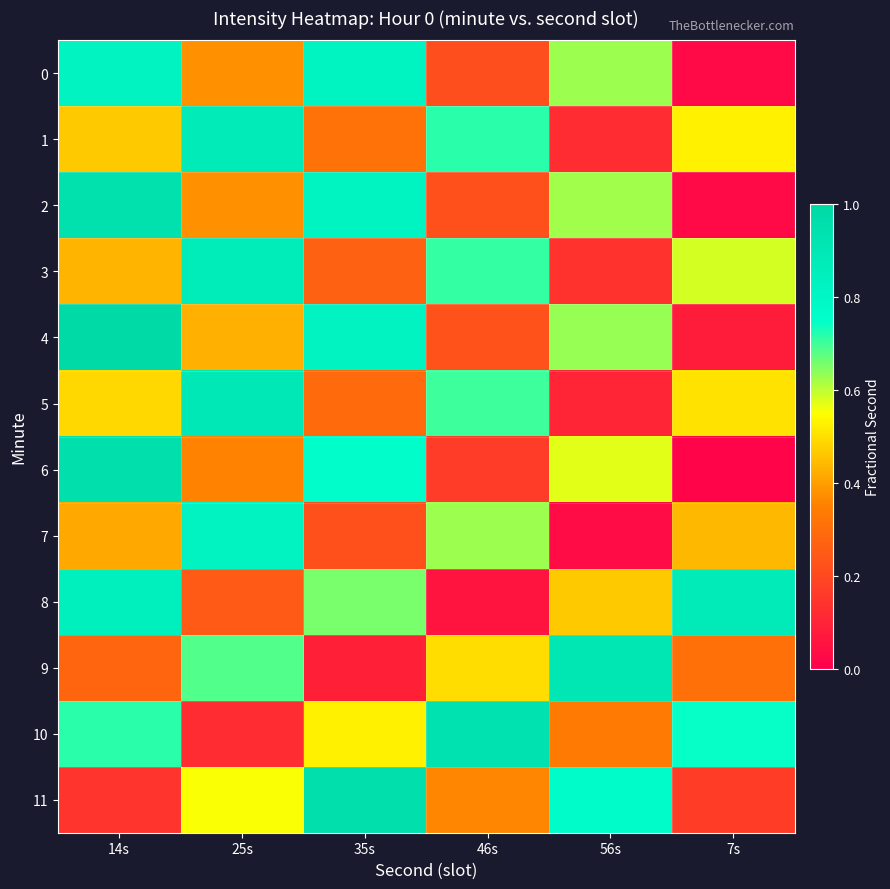

List the series in order of their peak value, lowest first.

7, 0, 3, 8, 1, 5, 9, 10, 2, 6, 11, 4